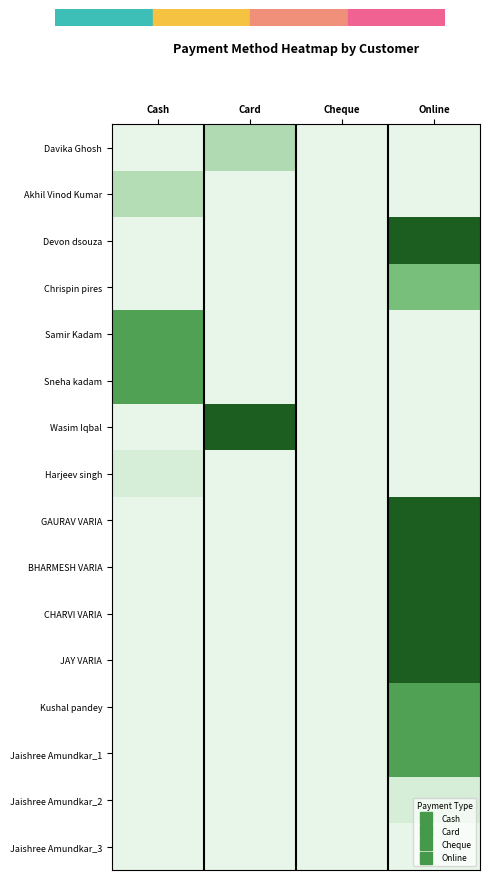

Reading left to right, transcribe all the data shown in this chart.

Davika Ghosh: Cash=0	Card=5000	Cheque=0	Online=0
Akhil Vinod Kumar: Cash=4750	Card=0	Cheque=0	Online=0
Devon dsouza: Cash=0	Card=0	Cheque=0	Online=15000
Chrispin pires: Cash=0	Card=0	Cheque=0	Online=8000
Samir Kadam: Cash=10000	Card=0	Cheque=0	Online=0
Sneha kadam: Cash=10000	Card=0	Cheque=0	Online=0
Wasim Iqbal: Cash=0	Card=15000	Cheque=0	Online=0
Harjeev singh: Cash=2050	Card=0	Cheque=0	Online=0
GAURAV VARIA: Cash=0	Card=0	Cheque=0	Online=15000
BHARMESH VARIA: Cash=0	Card=0	Cheque=0	Online=15000
CHARVI VARIA: Cash=0	Card=0	Cheque=0	Online=15000
JAY VARIA: Cash=0	Card=0	Cheque=0	Online=15000
Kushal pandey: Cash=0	Card=0	Cheque=0	Online=10000
Jaishree Amundkar_1: Cash=0	Card=0	Cheque=0	Online=10000
Jaishree Amundkar_2: Cash=0	Card=0	Cheque=0	Online=2000
Jaishree Amundkar_3: Cash=0	Card=0	Cheque=0	Online=0